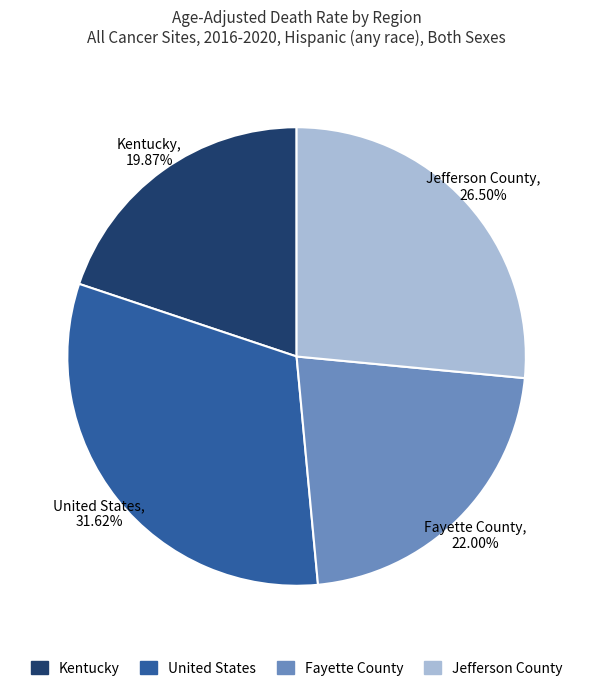

Does Kentucky account for over 50% of the chart?

No